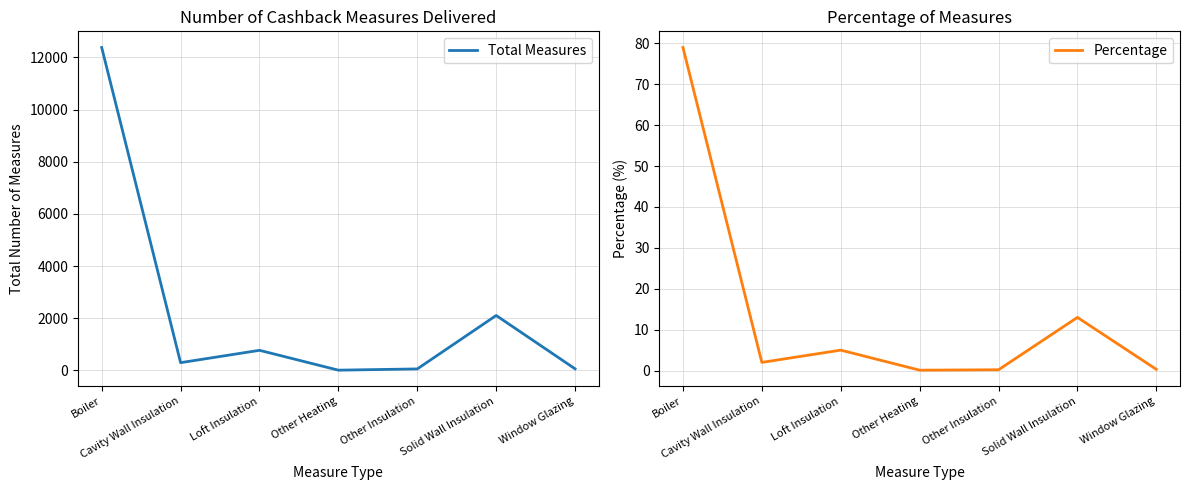

True or false: Percentage and Total Measures intersect in this chart.

False